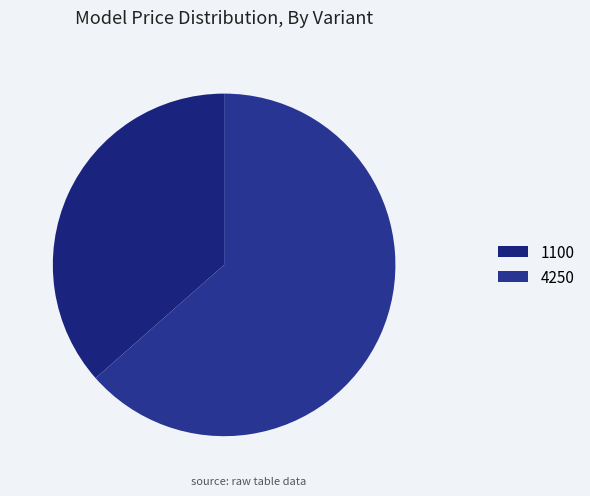

How many segments does this pie chart have?

2